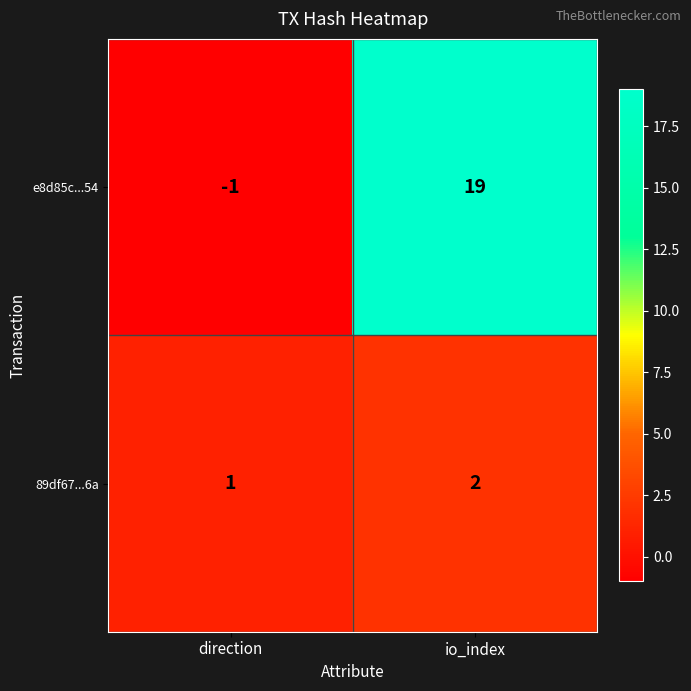

What is the sum of all 89df67...6a values?

3